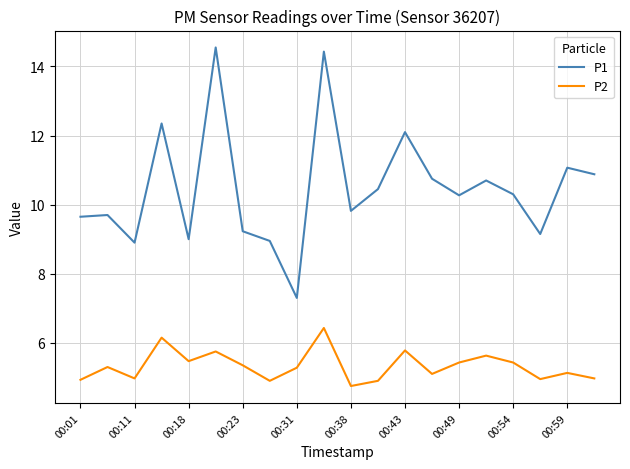

Rank the series by their maximum value, from highest to lowest.

P1, P2